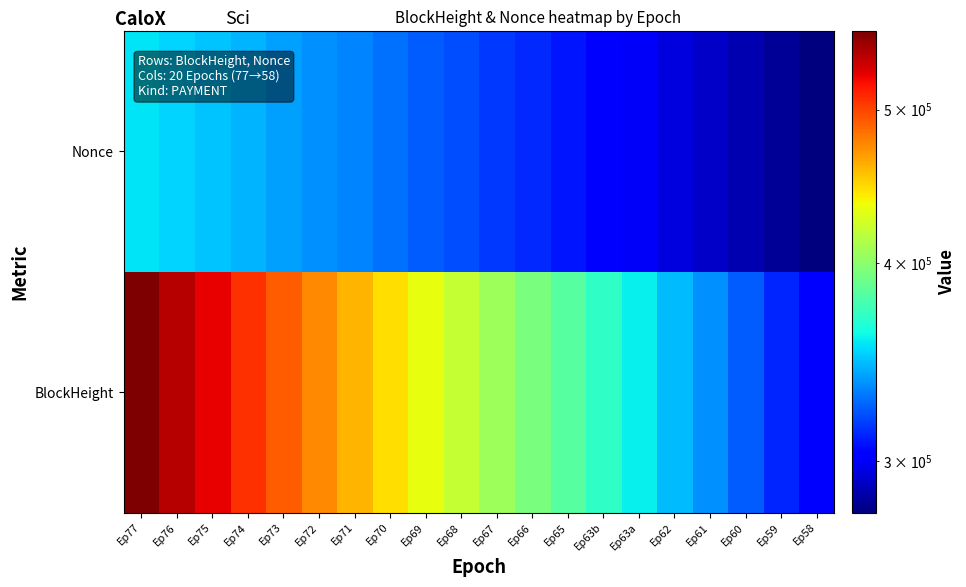

What is the maximum value shown in the chart?

560710